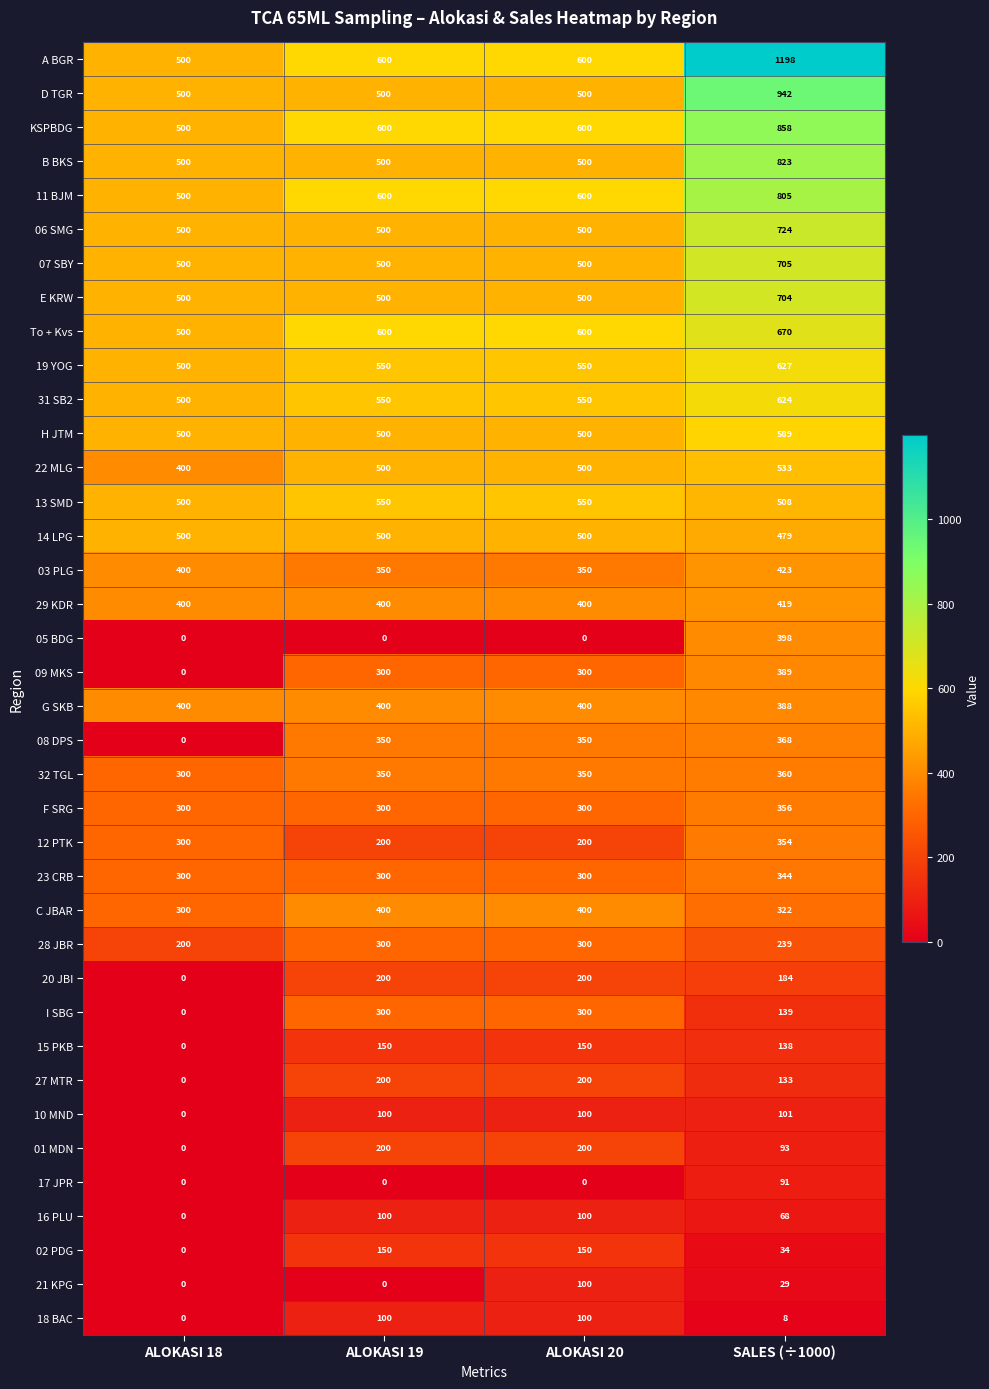

What is the maximum value shown in the chart?

1198